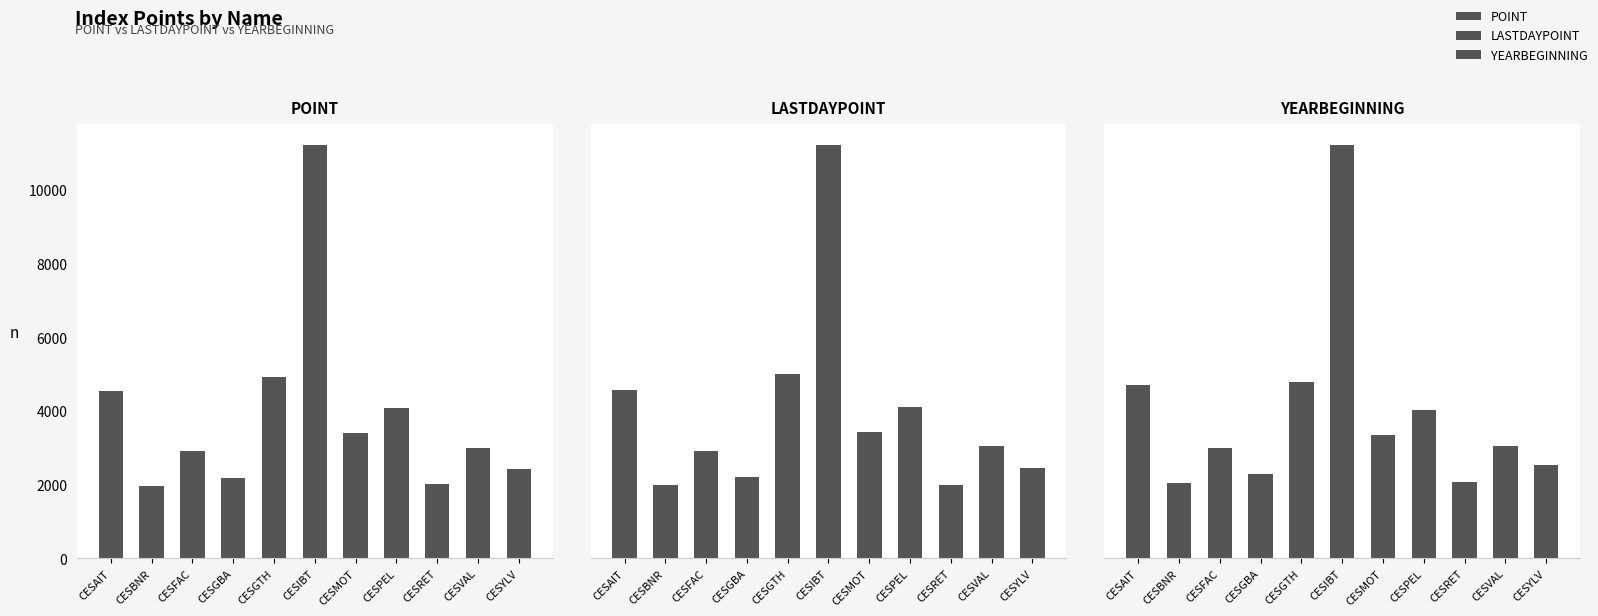

How many data points in YEARBEGINNING are above 2835?

6